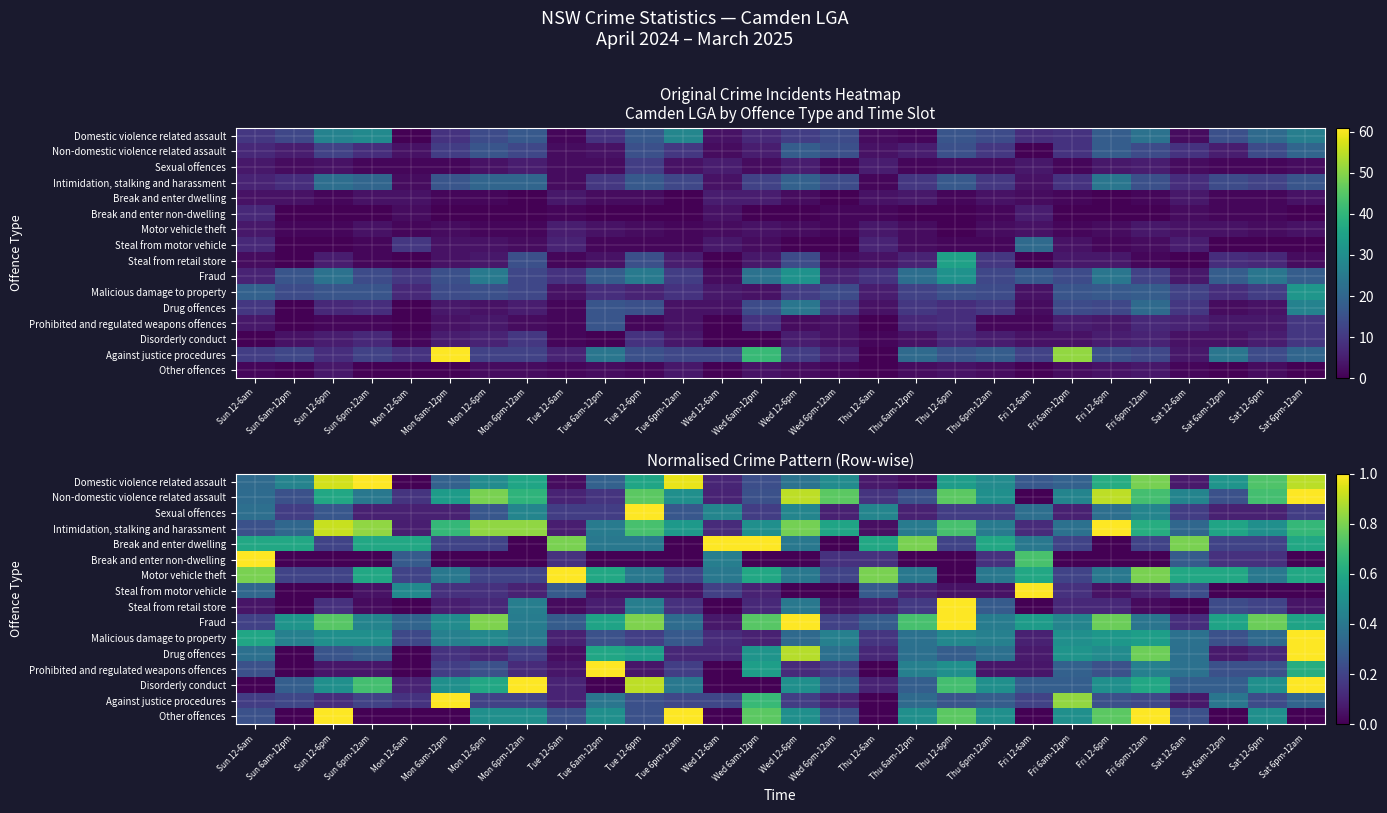

List the series in order of their peak value, lowest first.

Other offences, Break and enter dwelling, Motor vehicle theft, Break and enter non-dwelling, Disorderly conduct, Sexual offences, Prohibited and regulated weapons offences, Non-domestic violence related assault, Steal from motor vehicle, Intimidation, stalking and harassment, Drug offences, Domestic violence related assault, Fraud, Malicious damage to property, Steal from retail store, Against justice procedures